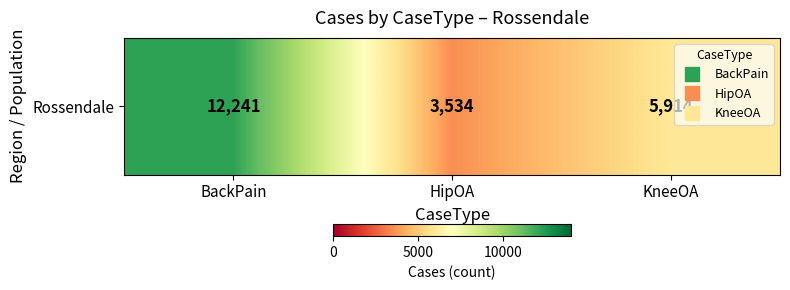

How many values are below 5914?

1